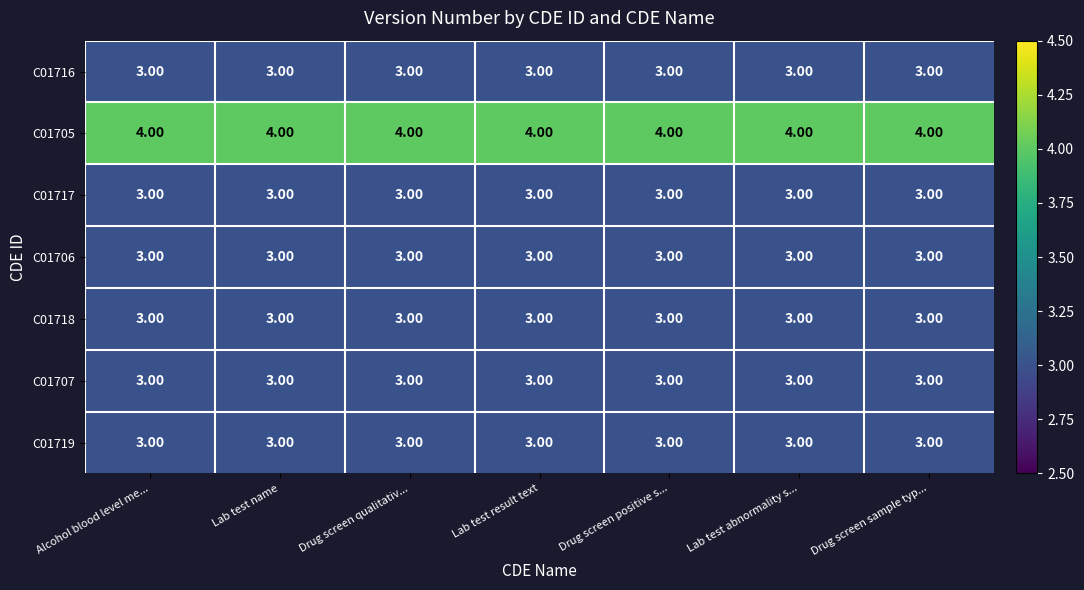

What is the average value of the C01705 series?

4